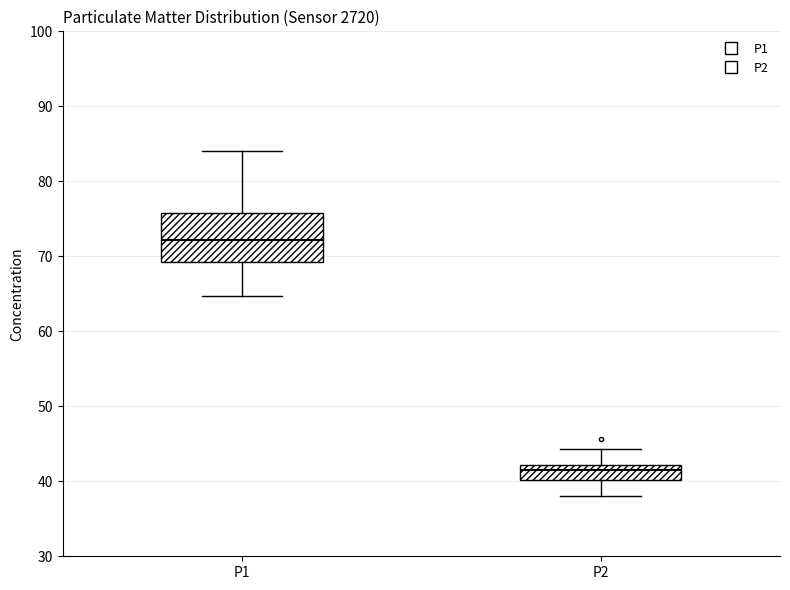

Reading left to right, transcribe this box plot: for each box, give where its median line is, the range the box spans, and where its two whiskers end, as read against the y-axis. The values are not printed on the chart, so give them approximately, as read against the axis.

P1: median 72, box 69 to 76, whiskers 65 to 84
P2: median 42 (inside the box), box 40 to 42, whiskers 38 to 44